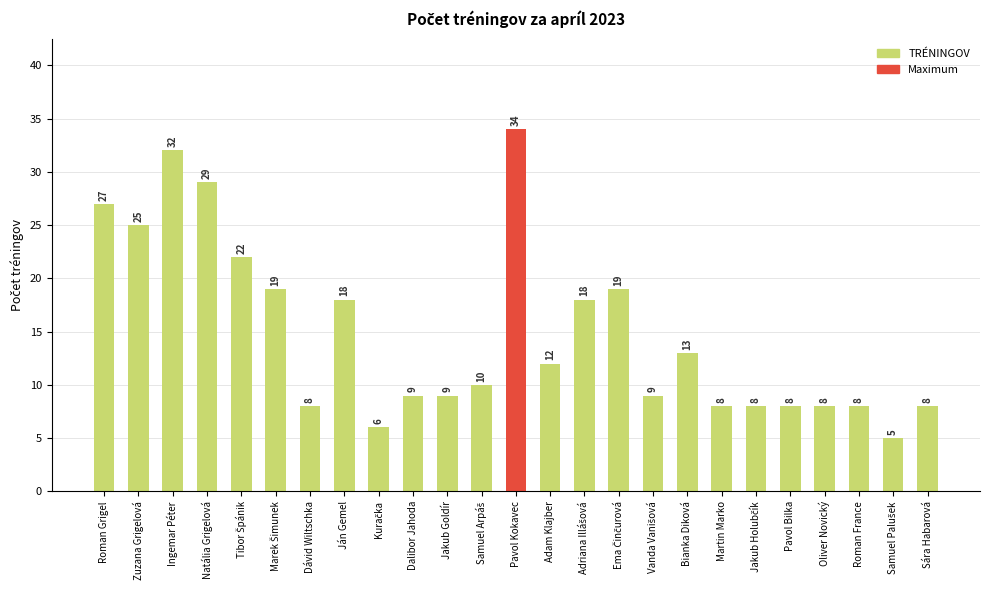

What position from the left is Ingemar Péter?

3